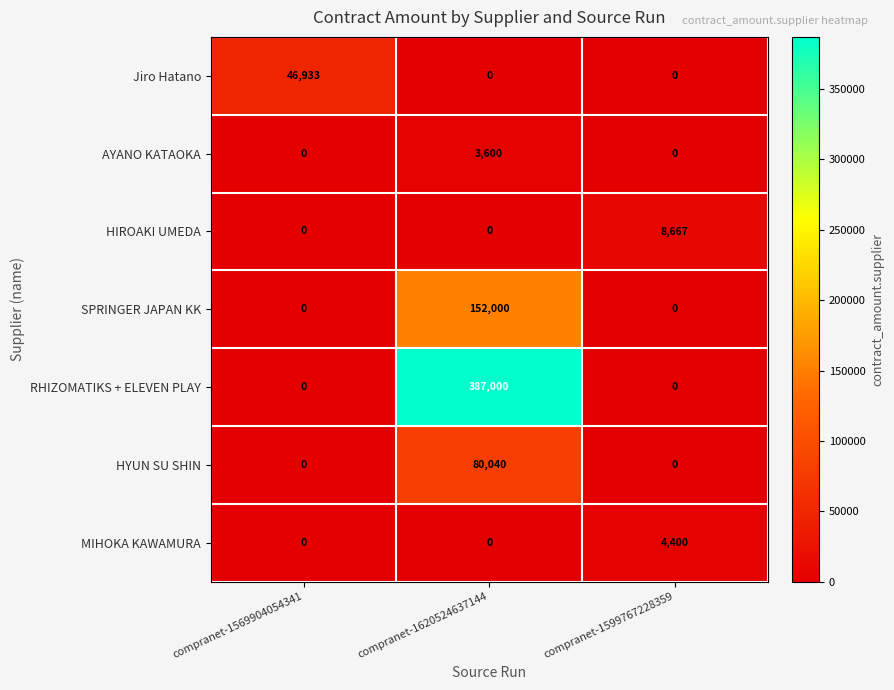

Reading left to right, extract all data points from this chart.

Jiro Hatano: 46933	0	0
AYANO KATAOKA: 0	3600	0
HIROAKI UMEDA: 0	0	8667
SPRINGER JAPAN KK: 0	152000	0
RHIZOMATIKS + ELEVEN PLAY: 0	387000	0
HYUN SU SHIN: 0	80040	0
MIHOKA KAWAMURA: 0	0	4400